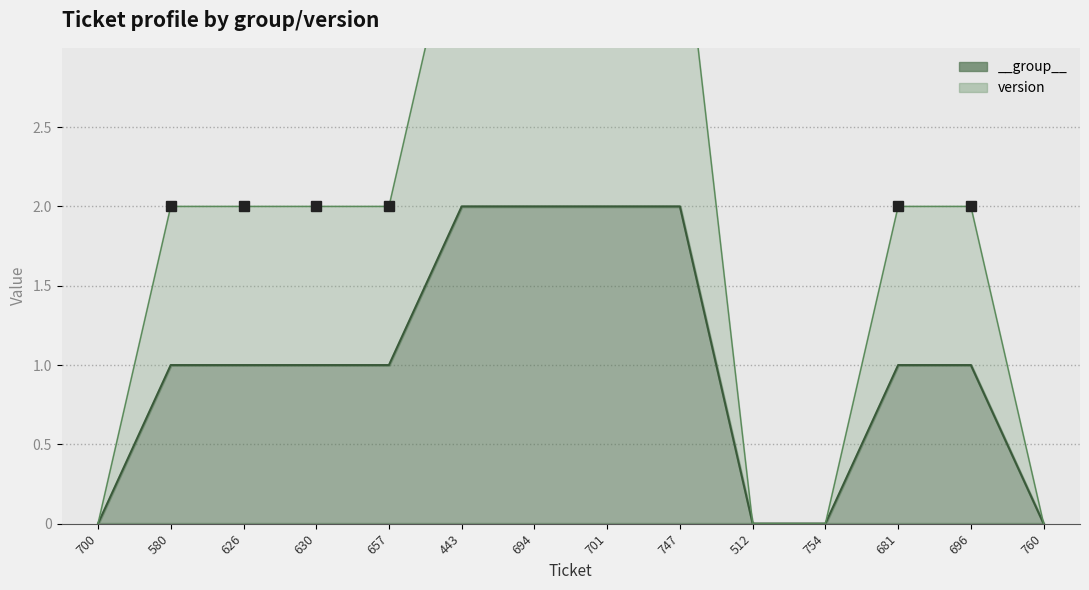

Count the version values in the range 0 to 4.

14